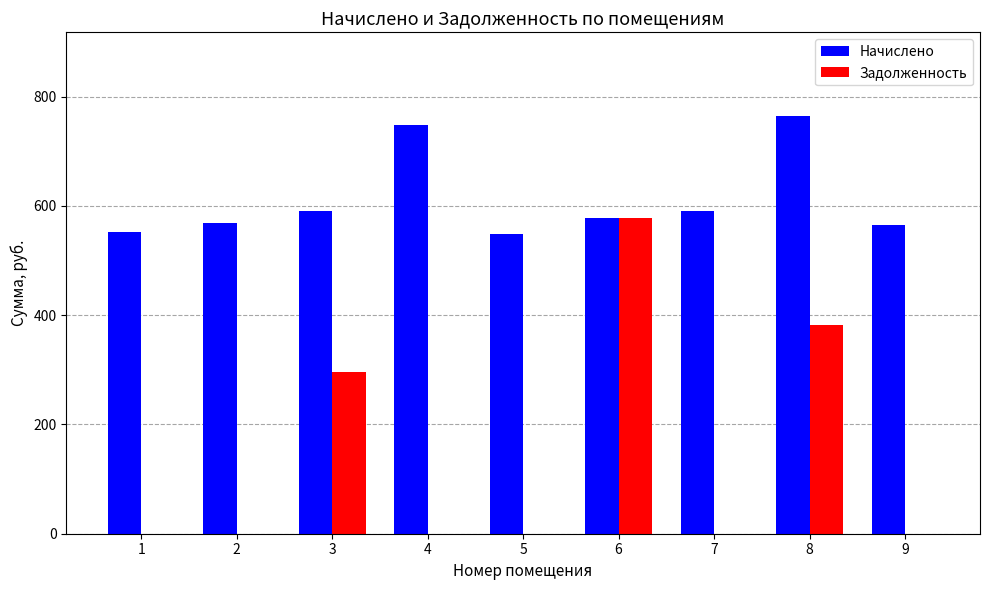

What is the spread (max minus min) of values at 5?

548.8